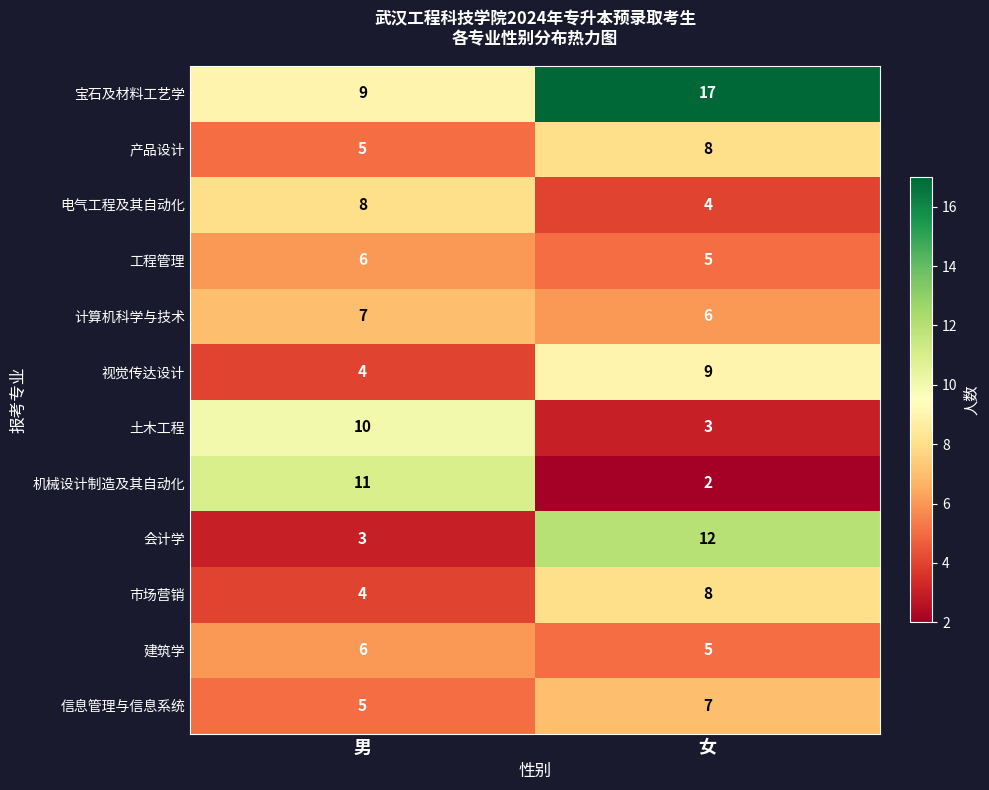

True or false: 市场营销 has a value of 3 at 女.

False